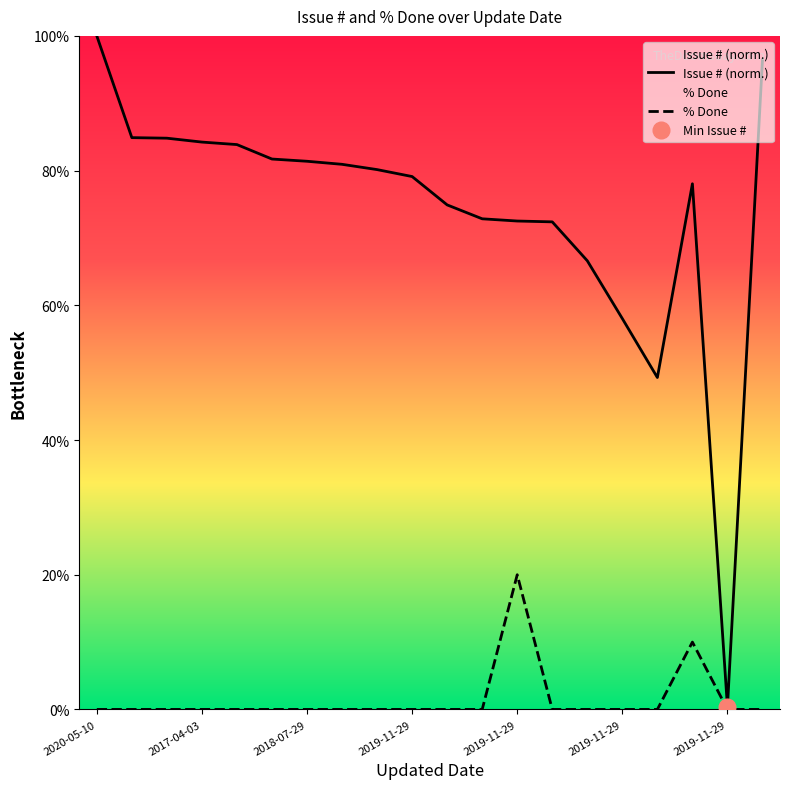

True or false: Issue # has more than 2 interior local peaks.

False